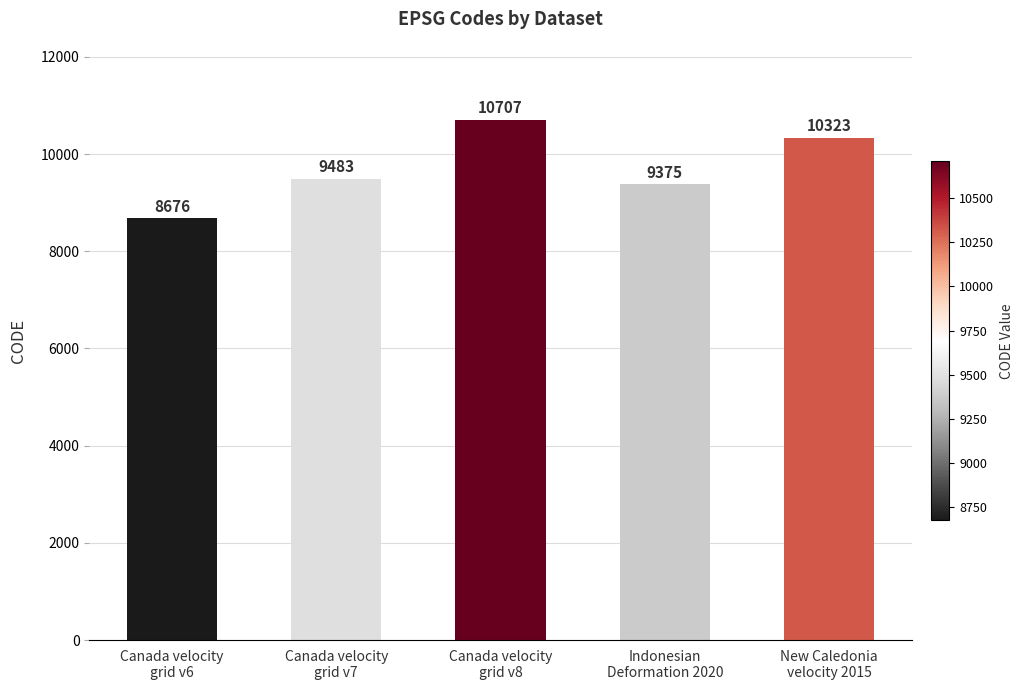

What is the greatest value displayed?

10707